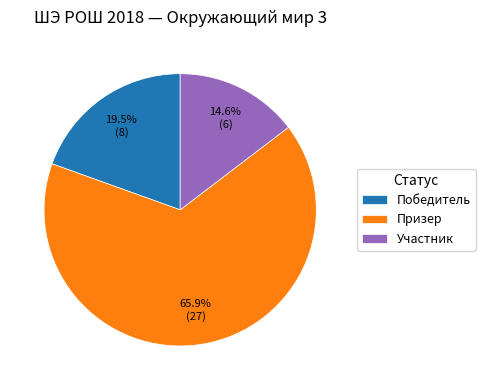

To the nearest percent, what percentage of the pie is Призер?

66%